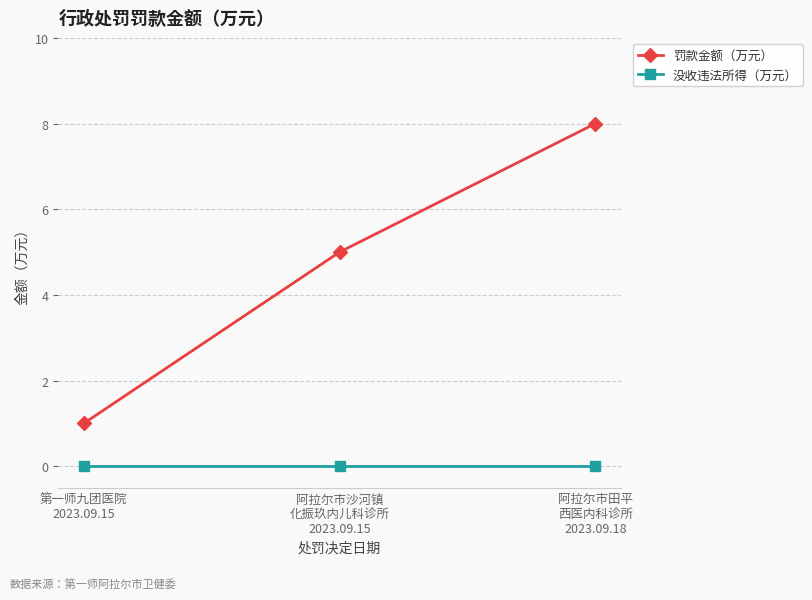

What is the label of the 1st point from the right?

阿拉尔市田平
西医内科诊所
2023.09.18